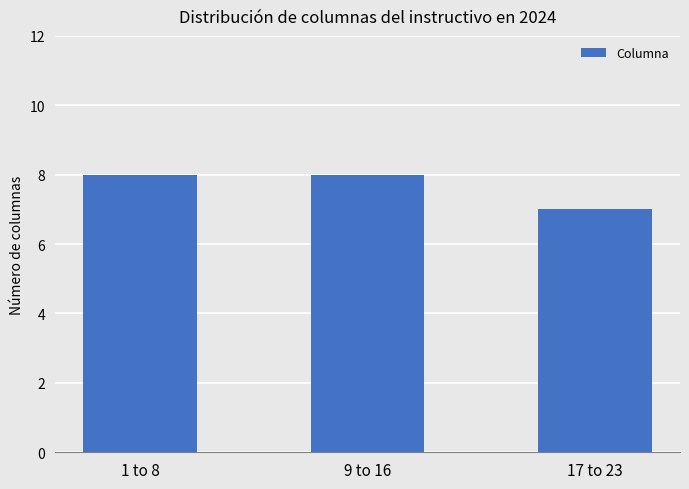

What is the sum of all values?

23